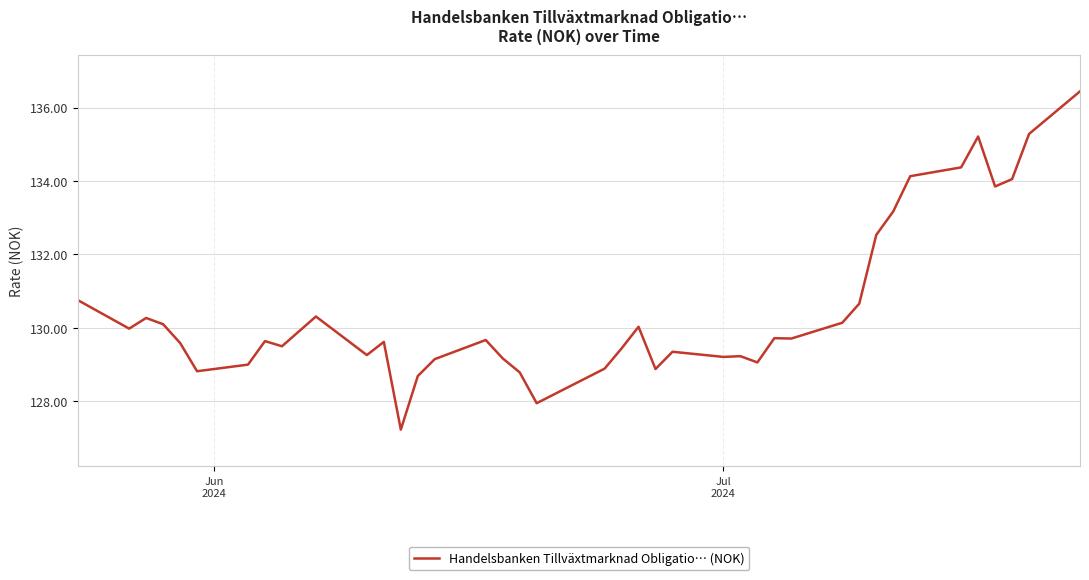

What is the maximum value shown in the chart?

136.4